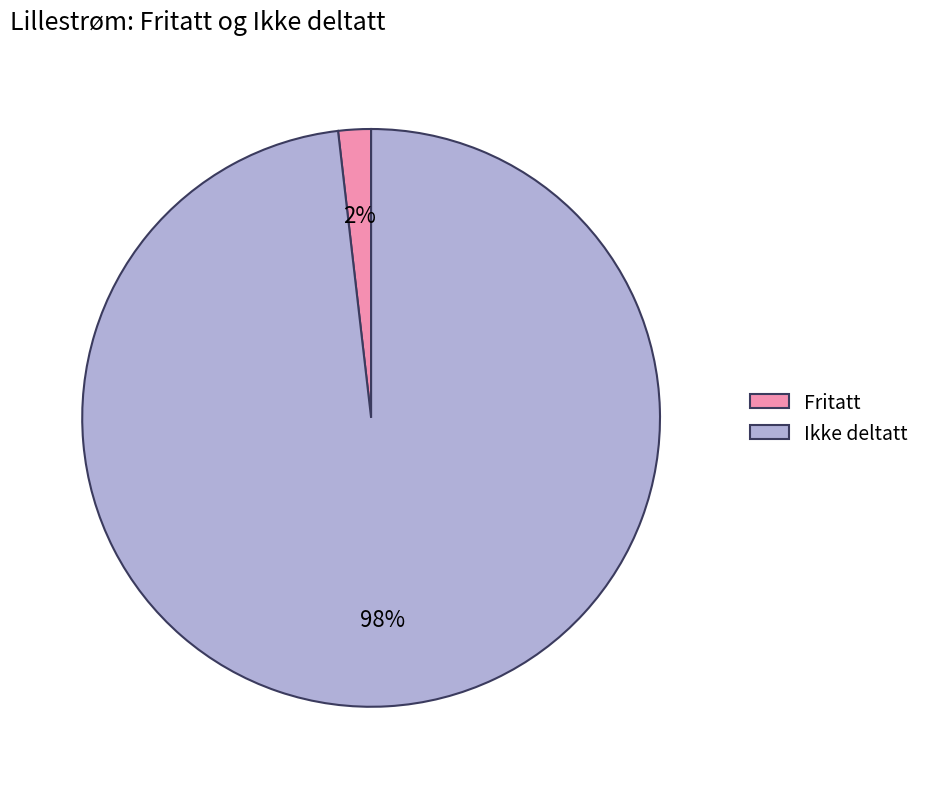

Is it true that Ikke deltatt is 98% of the pie?

True